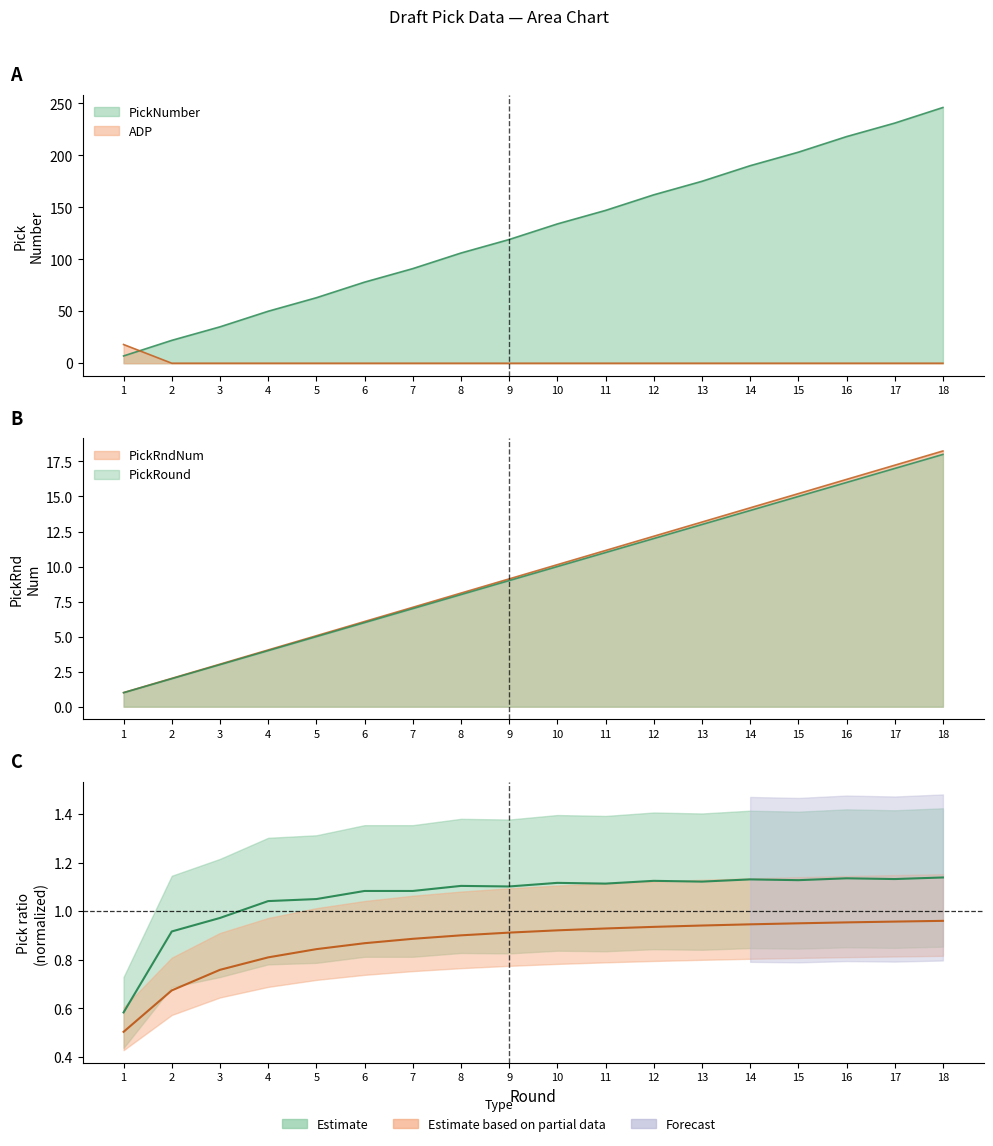

Is it true that PickRound equals 1 at 1?

True